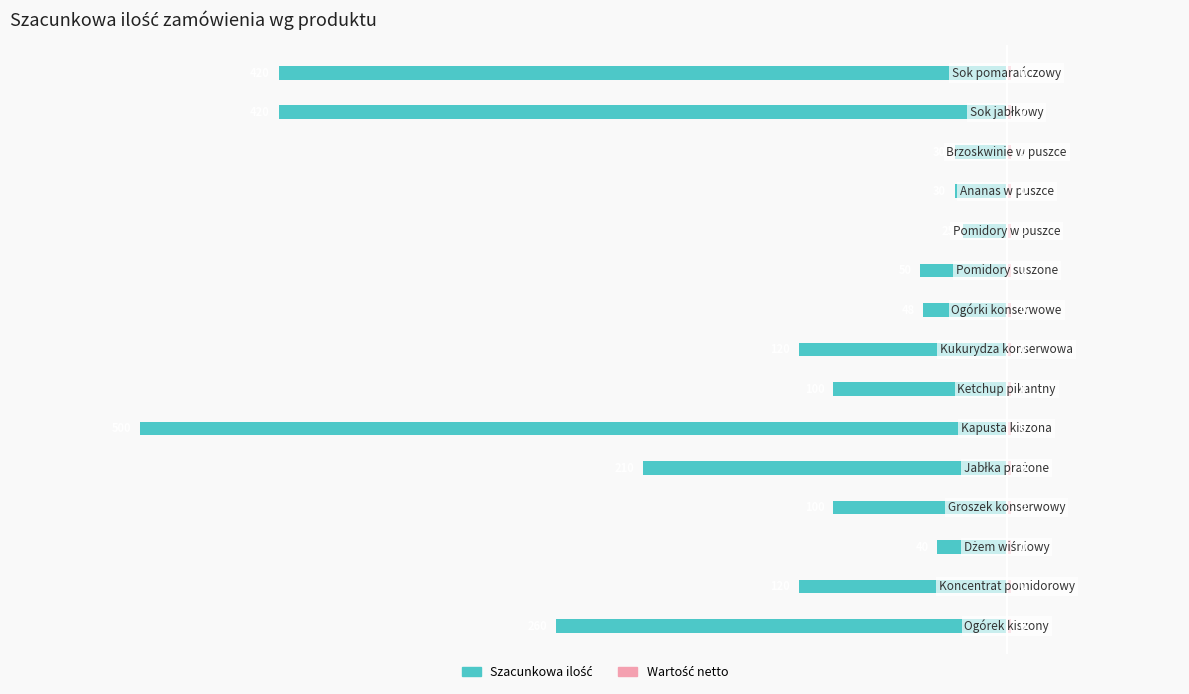

Is the value of Szacunkowa ilość at 4 greater than the value of Wartość netto at 0?

No